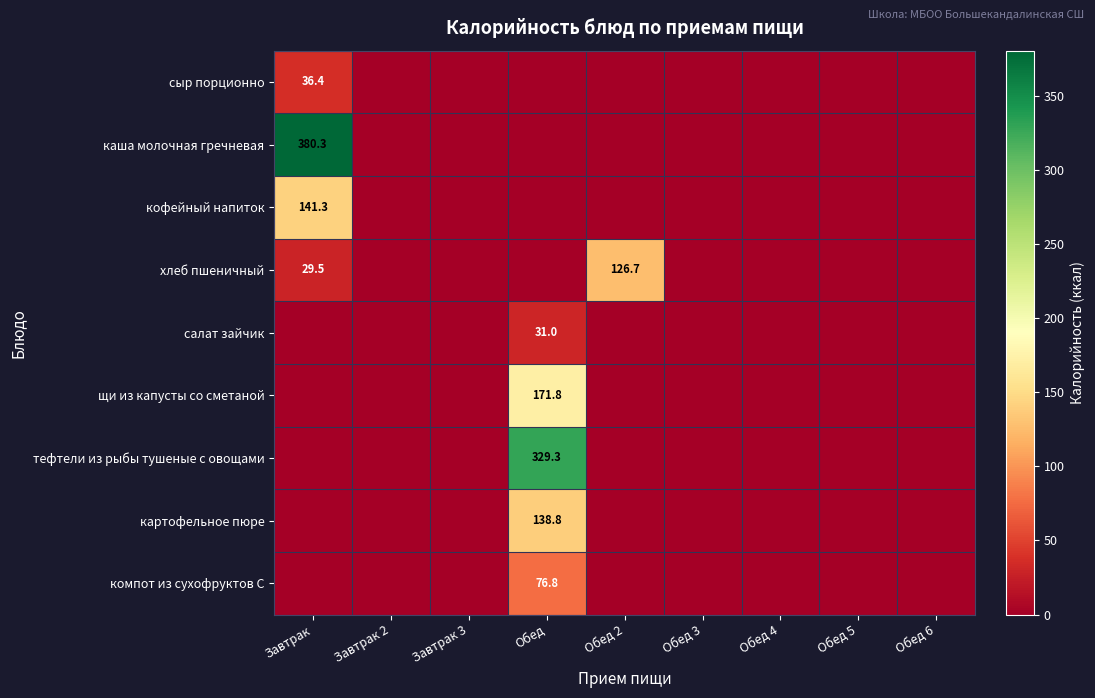

True or false: каша молочная гречневая has a value of 112.2 at Завтрак.

False